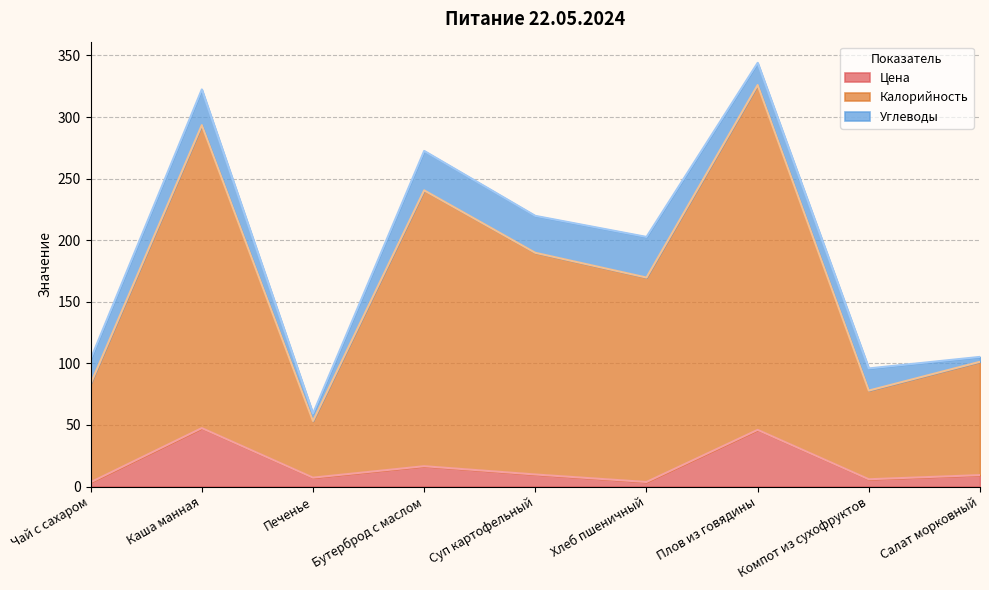

At which label is Цена closest to 25?

Бутерброд с маслом